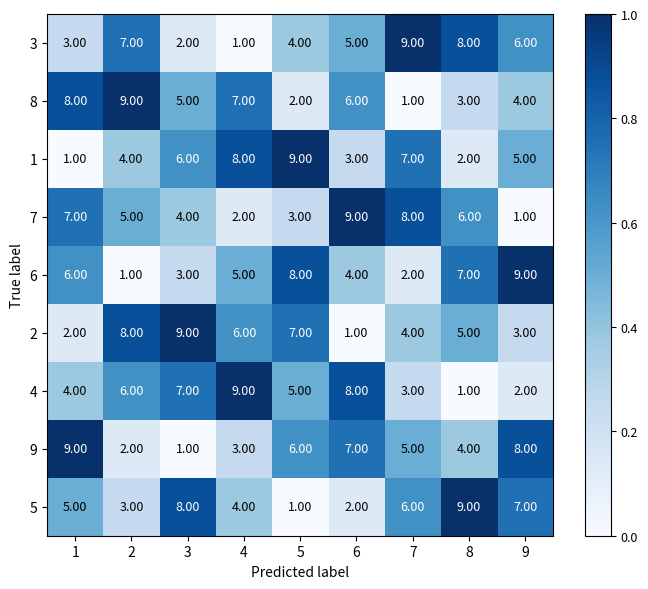

Rank the categories by 4 value from highest to lowest.

4, 6, 3, 2, 5, 1, 7, 9, 8